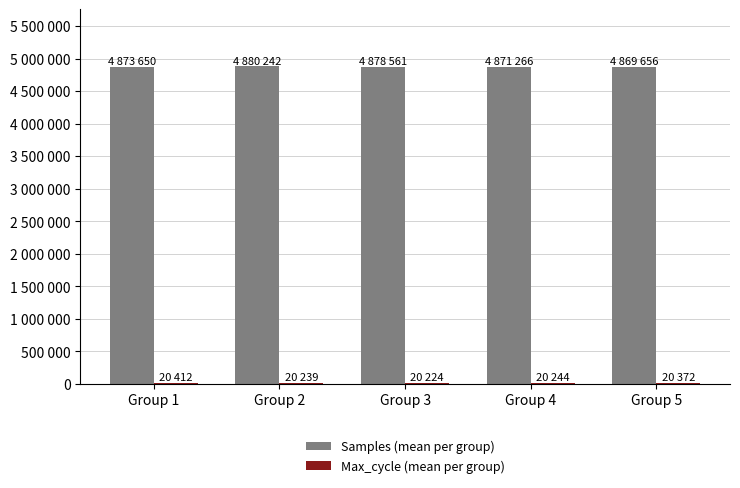

Reading left to right, what are all the values shown in this chart?

Samples (mean per group): 4873650	4880242	4878561	4871266	4869656
Max_cycle (mean per group): 20412	20239	20224	20244	20372